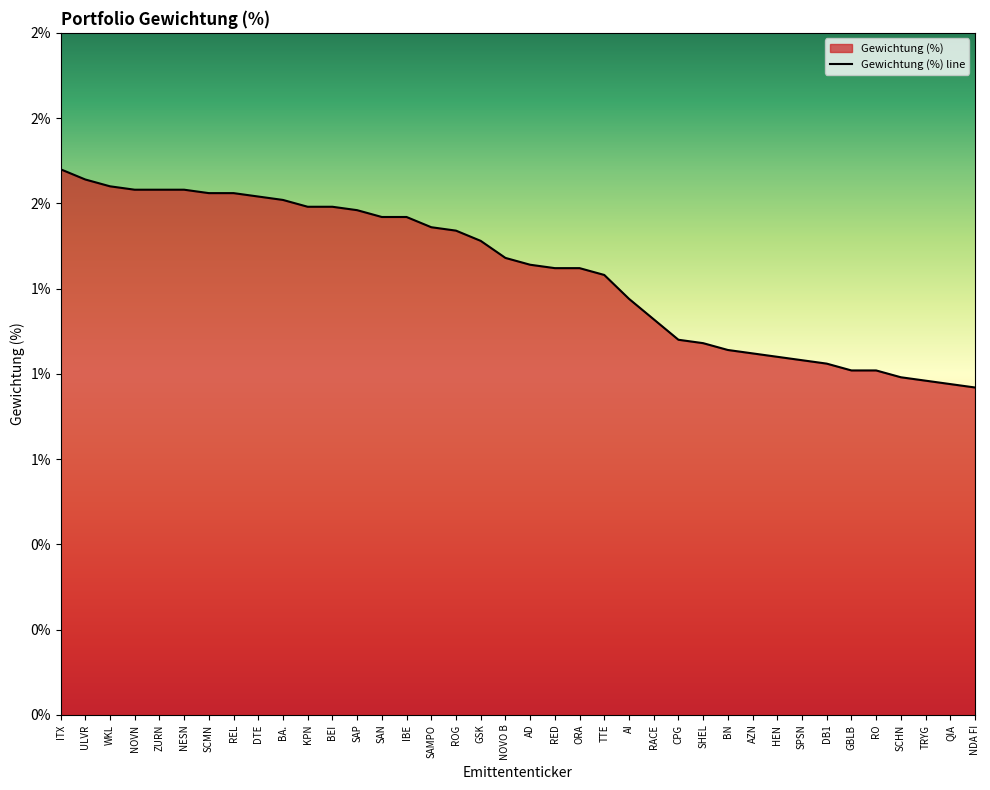

What is the change in value from RACE to HEN?

-0.1